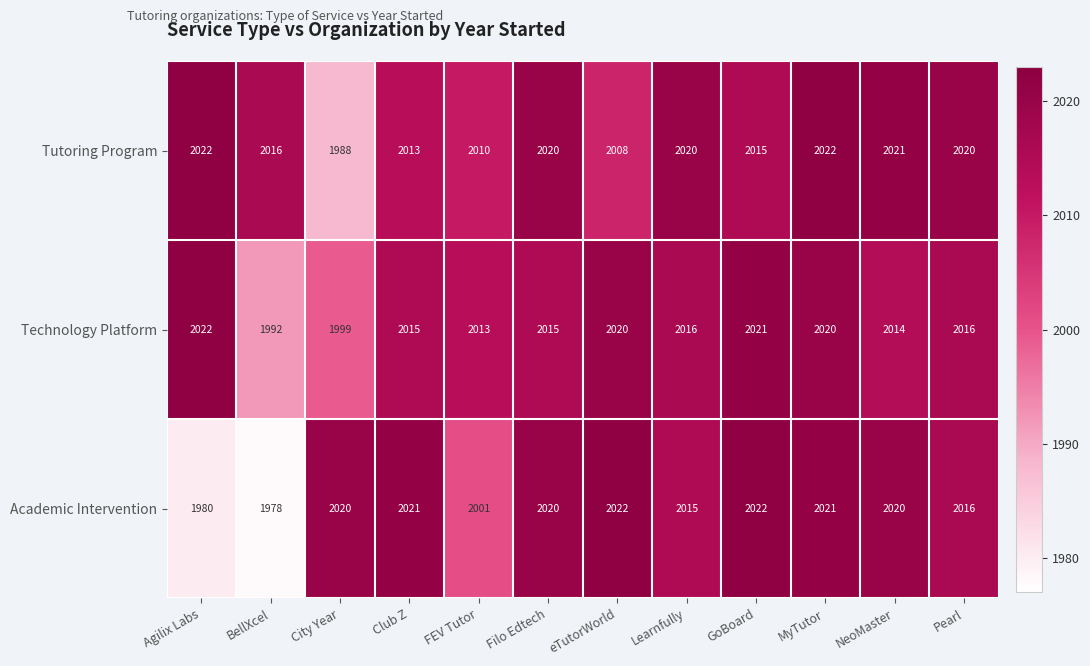

At Learnfully, list the series in order from largest to smallest.

Tutoring Program, Technology Platform, Academic Intervention